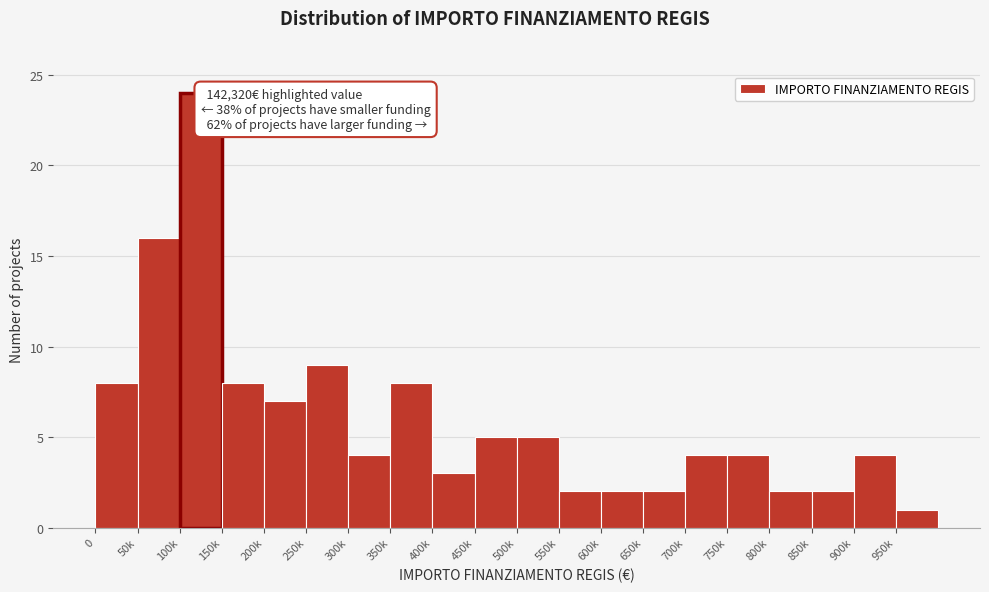

Reading left to right, extract all data points from this chart.

8	16	24	8	7	9	4	8	3	5	5	2	2	2	4	4	2	2	4	1